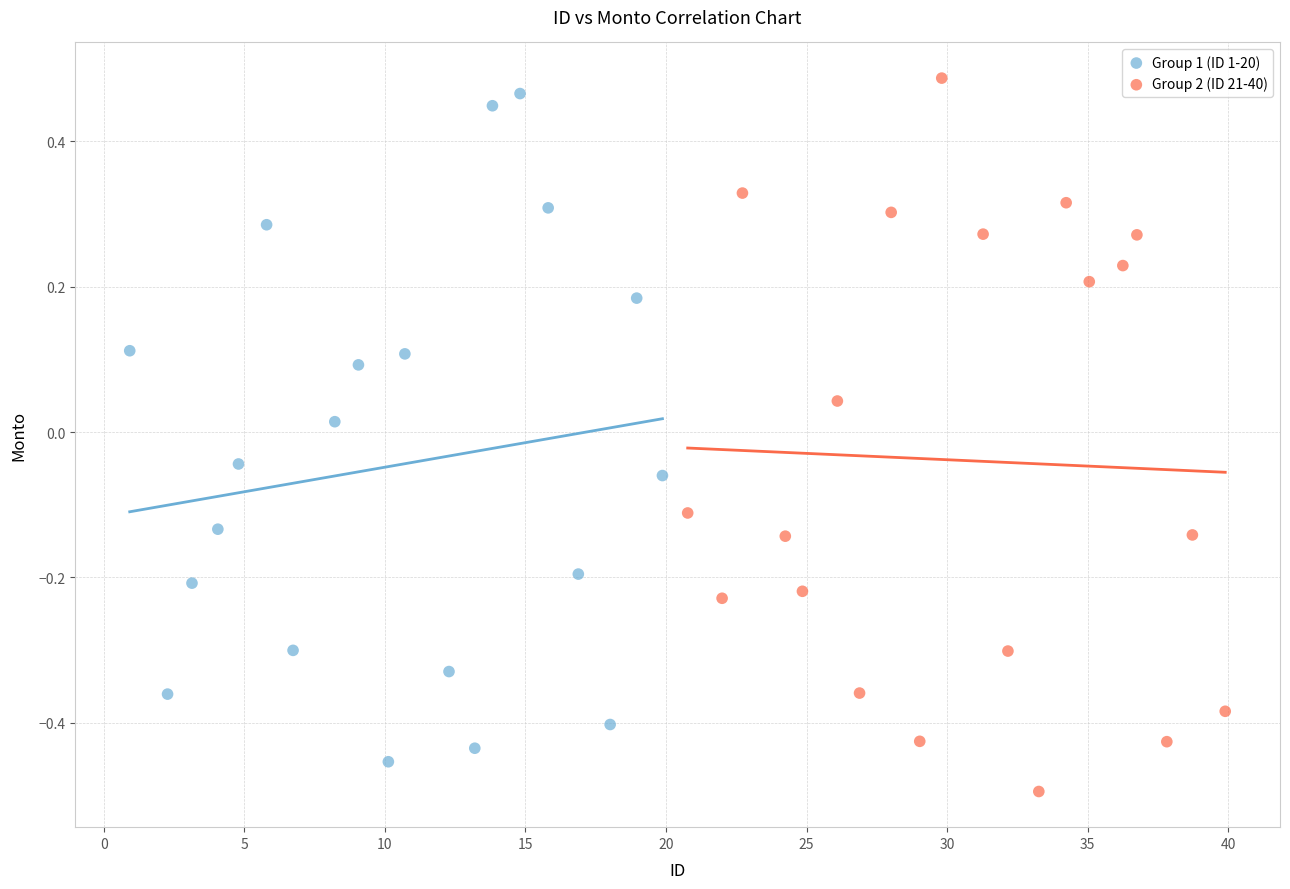

Which series has the largest Y range (max minus min)?

Group 2 (ID 21-40)